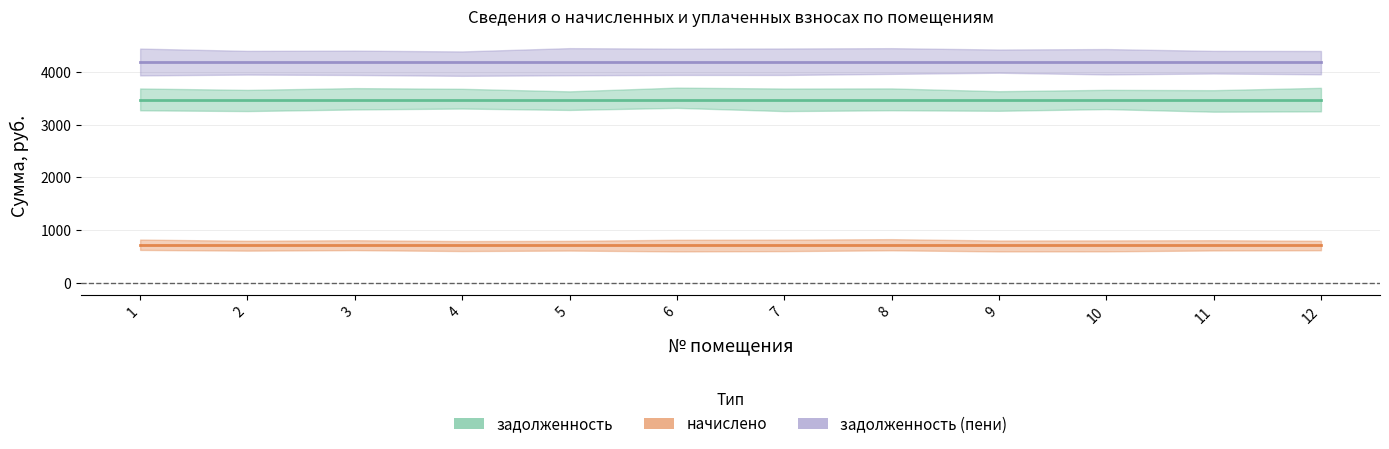

Read the задолженность (пени) value at 9.

4185.4